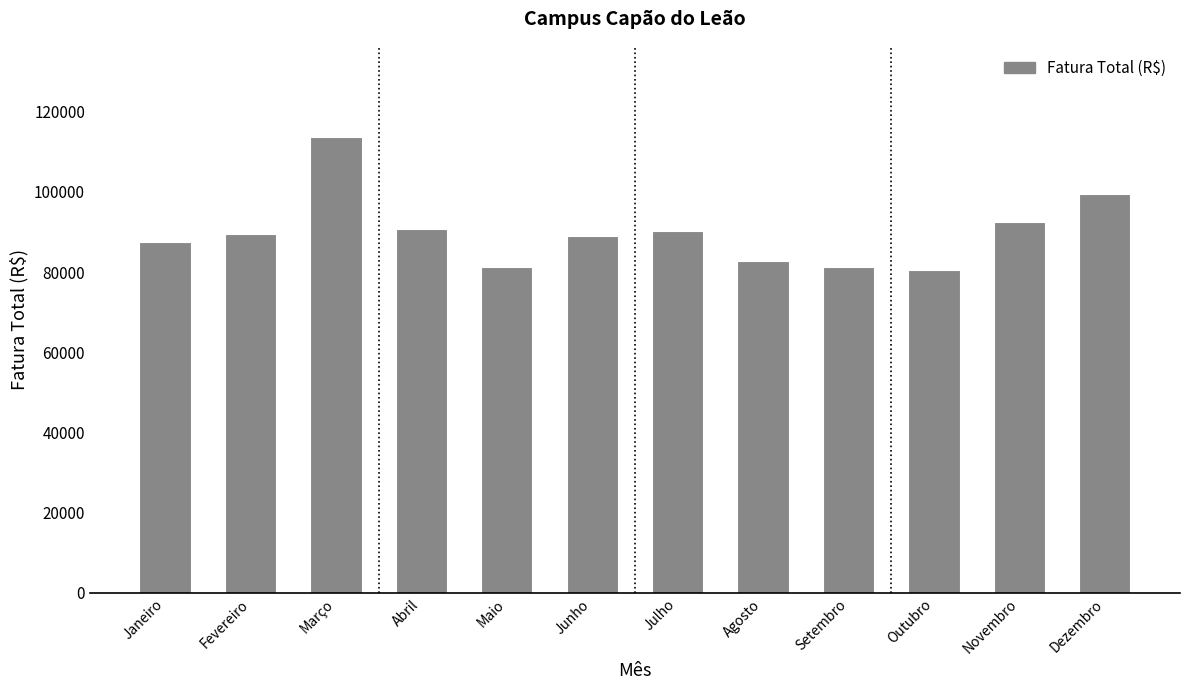

What is the label of the 4th bar from the right?

Setembro